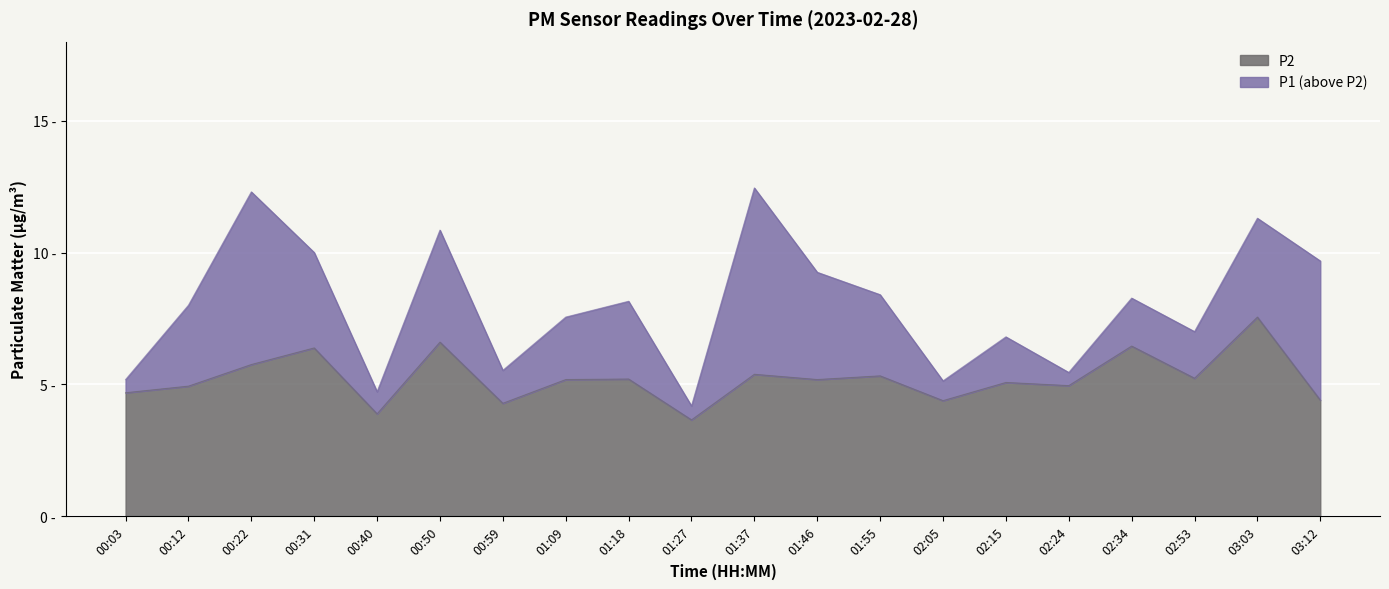

What is the value of the P2 point at the 3rd from the left?

5.8